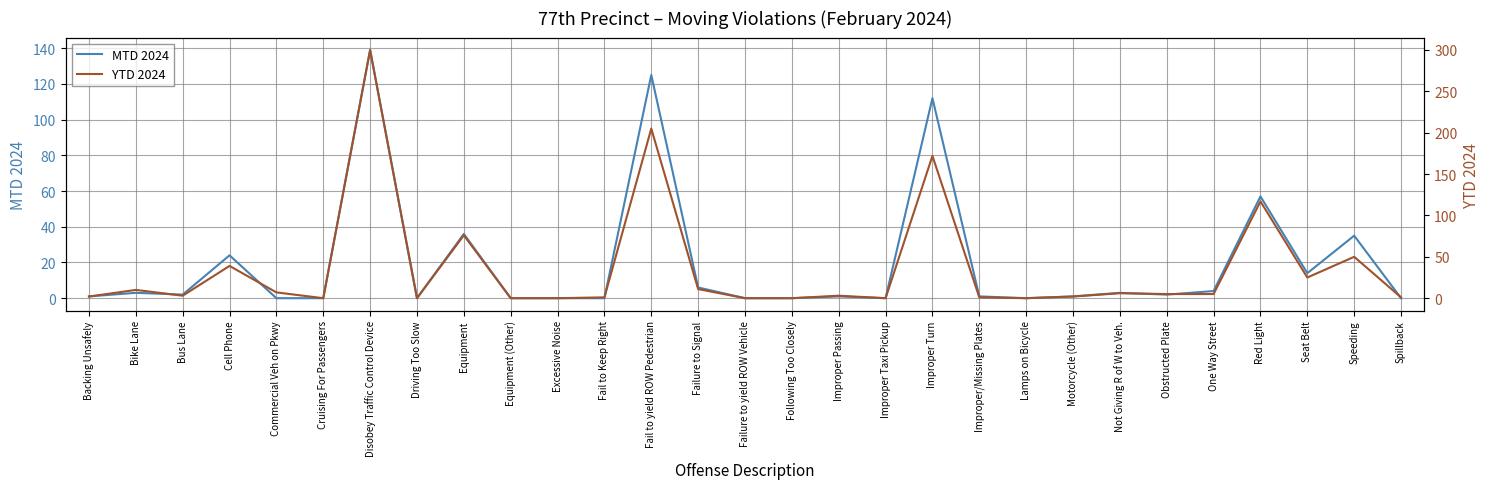

At which category is the sum across all series the highest?

Disobey Traffic Control Device